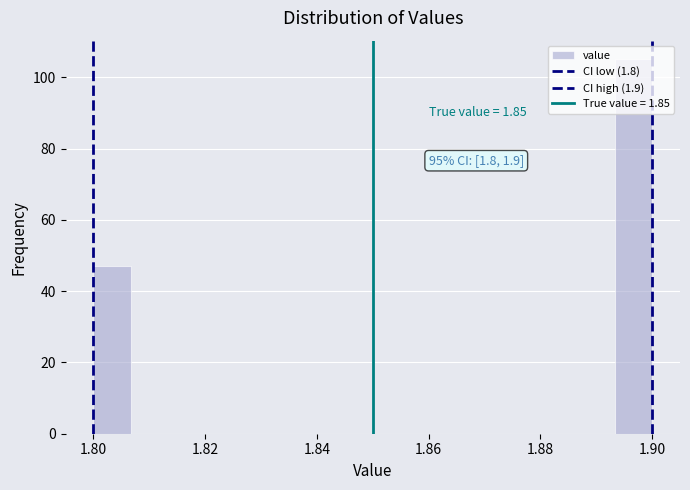

Around what value on the x-axis is the tallest bar? Give the approximate position of its centre, as read against the axis.

1.896